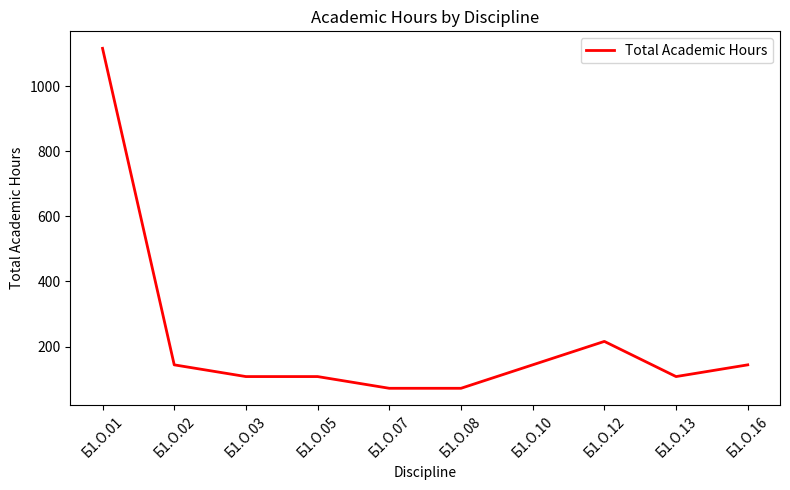

How many lines are shown in the chart?

1